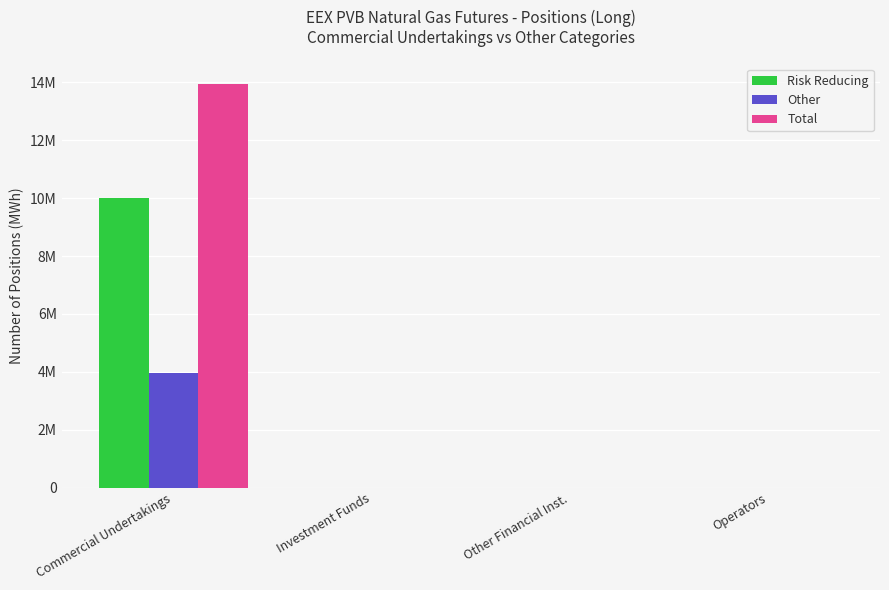

List the series in order of their peak value, highest first.

Total, Risk Reducing, Other